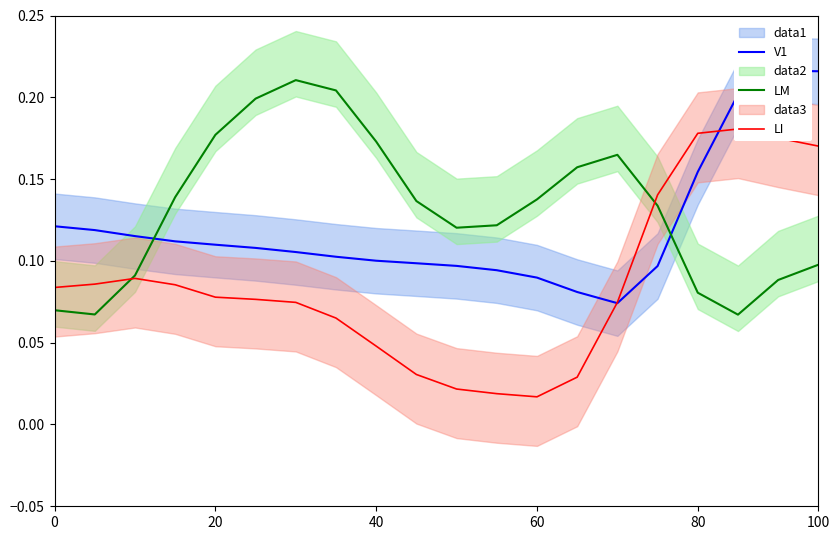

Where is LM nearest to the value 0?

17